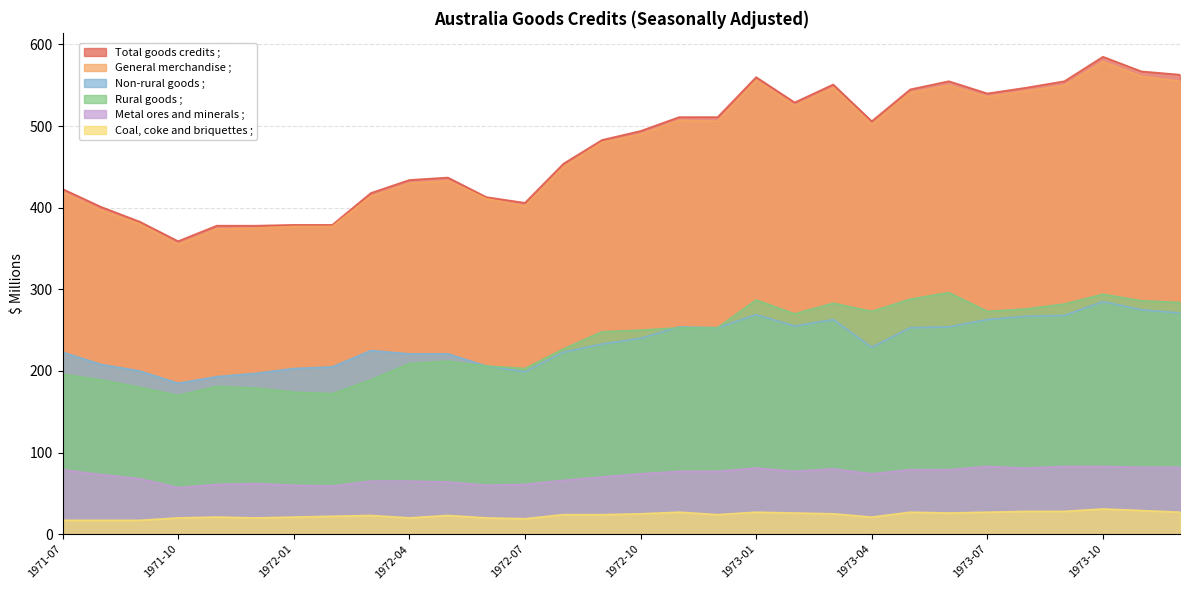

Where is Rural goods ; nearest to the value 233?

1972-08